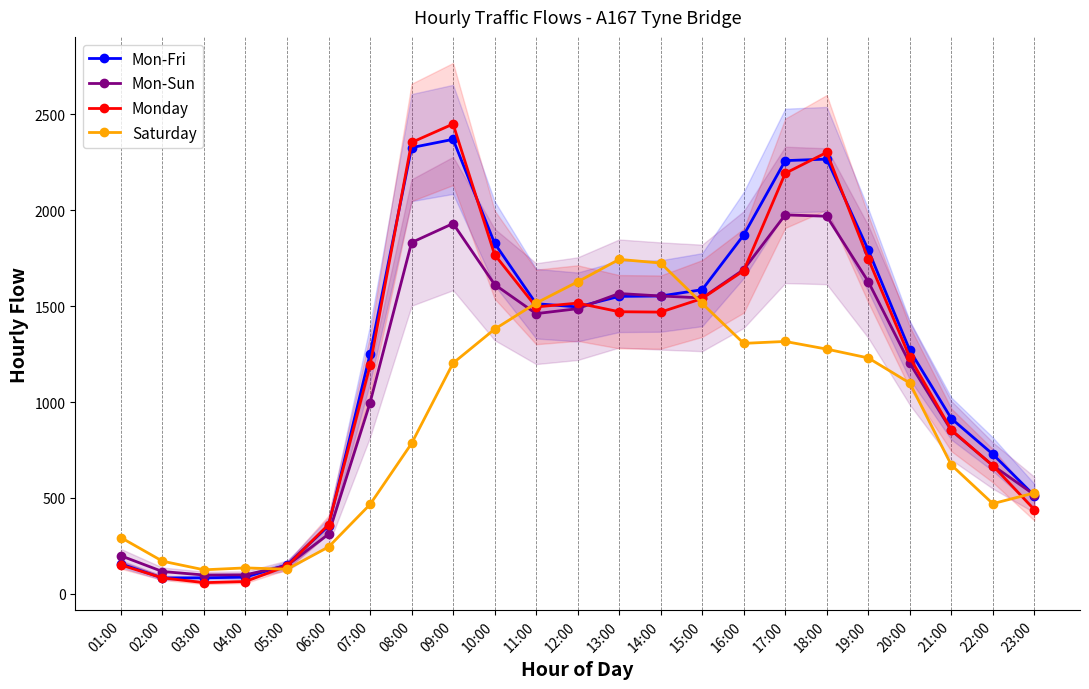

Reading right to left, transcribe all the data shown in this chart.

Mon-Fri: 512	728	914	1270	1793	2267	2259	1871	1586	1553	1551	1496	1513	1828	2370	2327	1250	354	151	87	83	82	156
Mon-Sun: 517	669	852	1202	1628	1969	1976	1691	1543	1553	1566	1487	1461	1613	1931	1832	996	311	147	99	98	116	198
Monday: 439	668	855	1233	1747	2302	2193	1685	1540	1469	1471	1516	1496	1769	2450	2354	1191	361	145	64	58	83	150
Saturday: 526	470	672	1099	1230	1276	1316	1306	1514	1725	1744	1627	1516	1380	1203	784	466	244	128	135	125	170	293